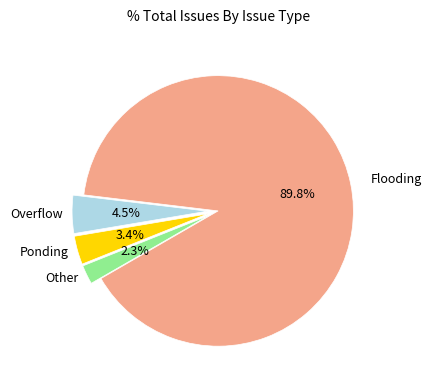

How many slices are in this pie chart?

4